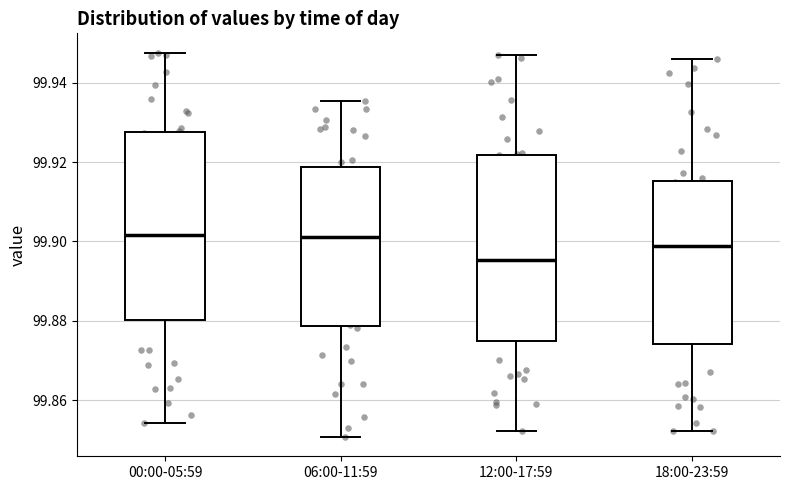

Where is the upper edge of the box for 18:00-23:59 on the y-axis? The values are not printed on the chart, so give them approximately, as read against the axis.

99.916